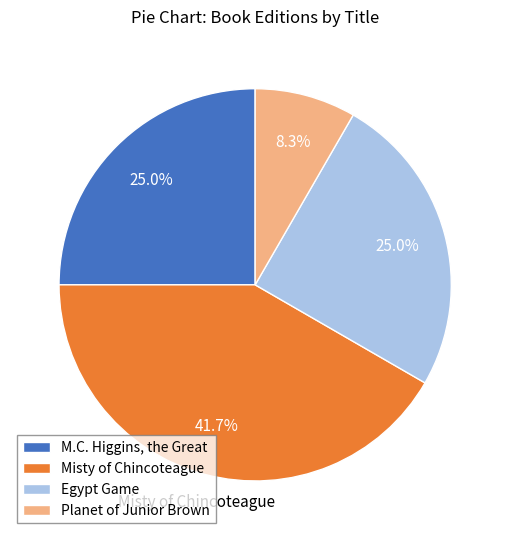

Which category has the smallest portion of the pie?

Planet of Junior Brown